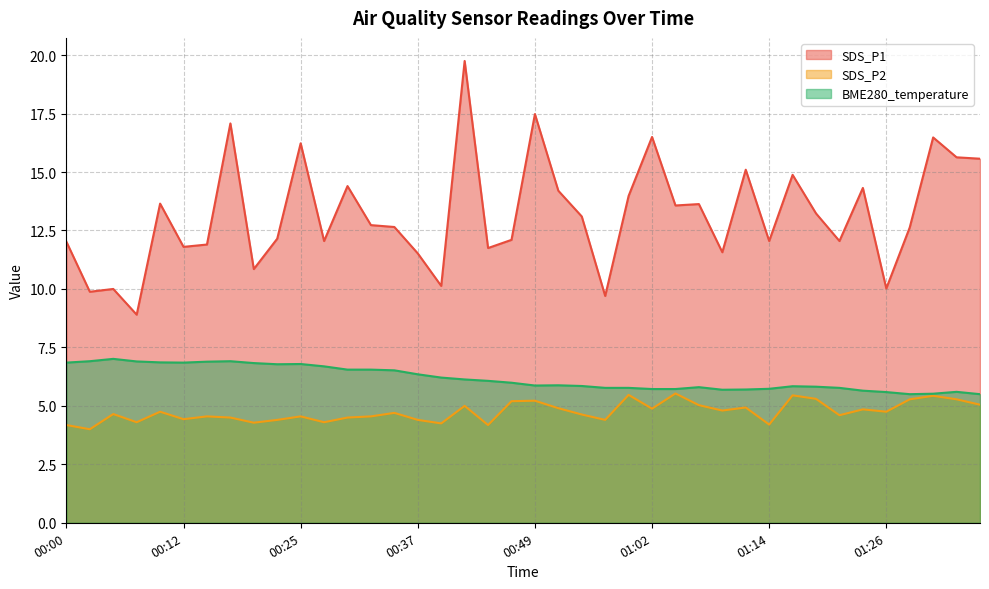

At 00:49, list the series in order from largest to smallest.

SDS_P1, BME280_temperature, SDS_P2